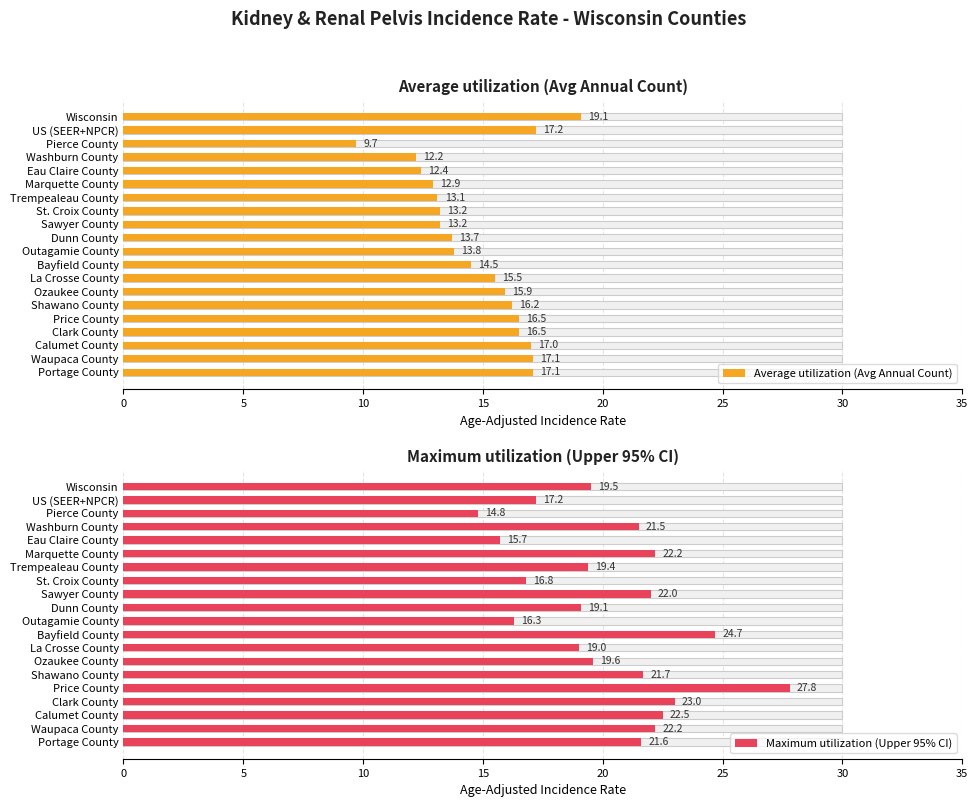

List the series in order of their overall mean, lowest first.

Average utilization (Avg Annual Count), Maximum utilization (Upper 95% CI)